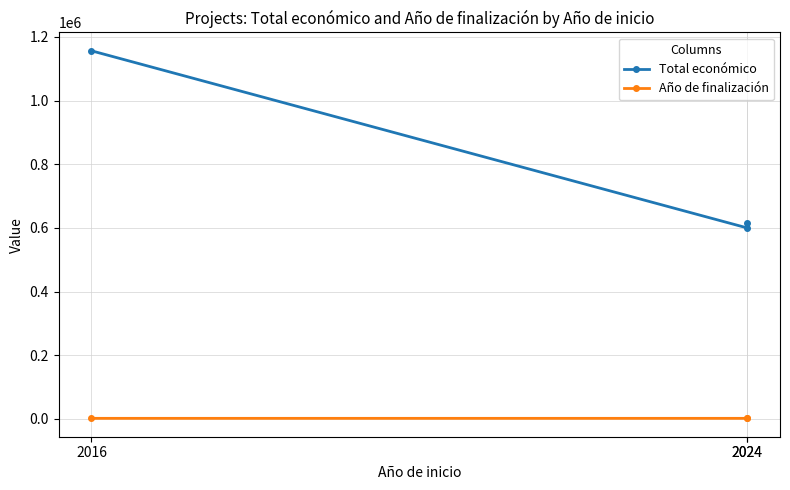

How many Año de finalización values are between 2018 and 2027?

3